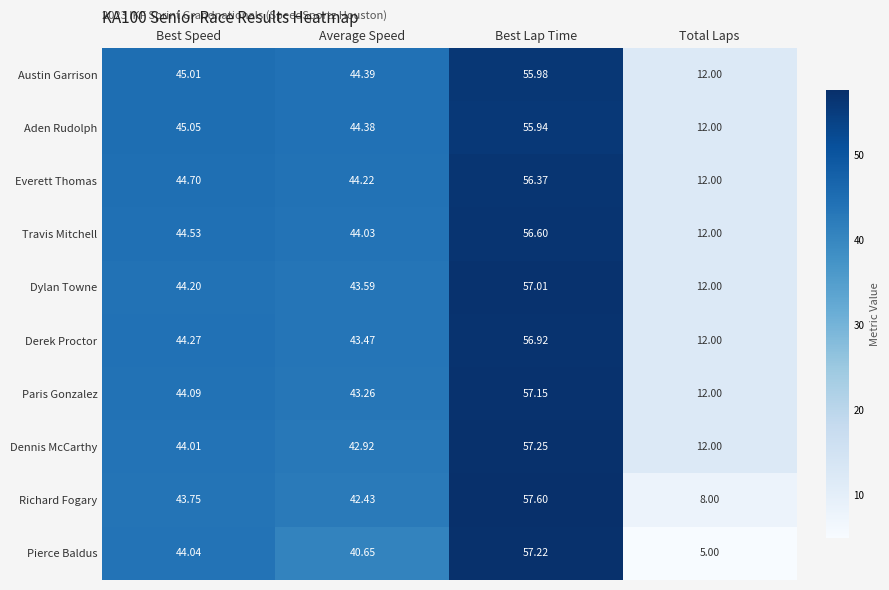

Where does the Pierce Baldus series first go above 44?

Best Speed